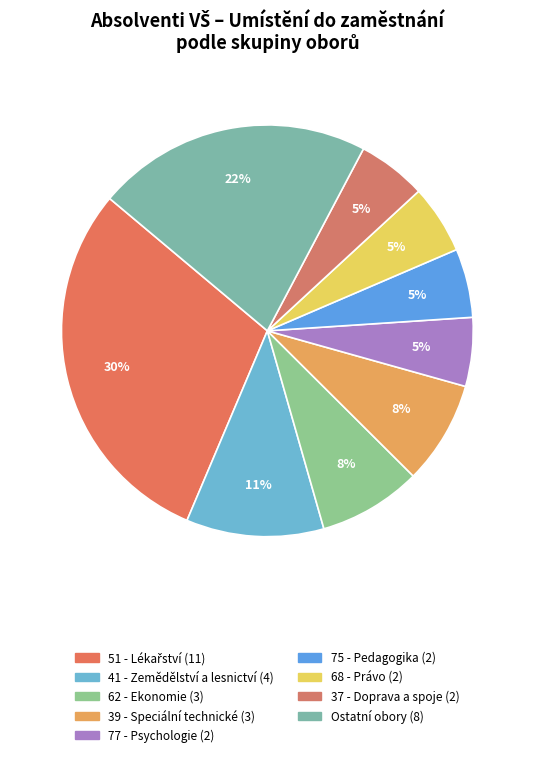

How many slices are in this pie chart?

9